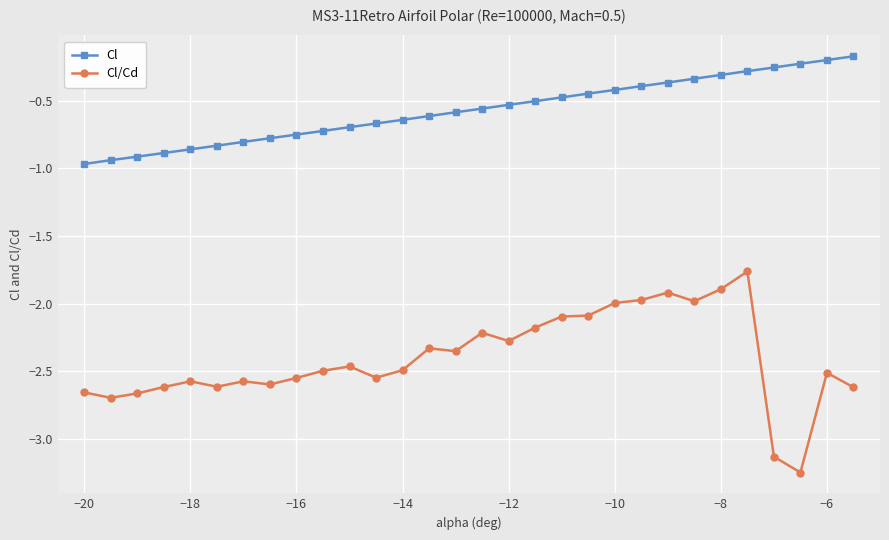

Rank the series by their maximum value, from lowest to highest.

Cl/Cd, Cl